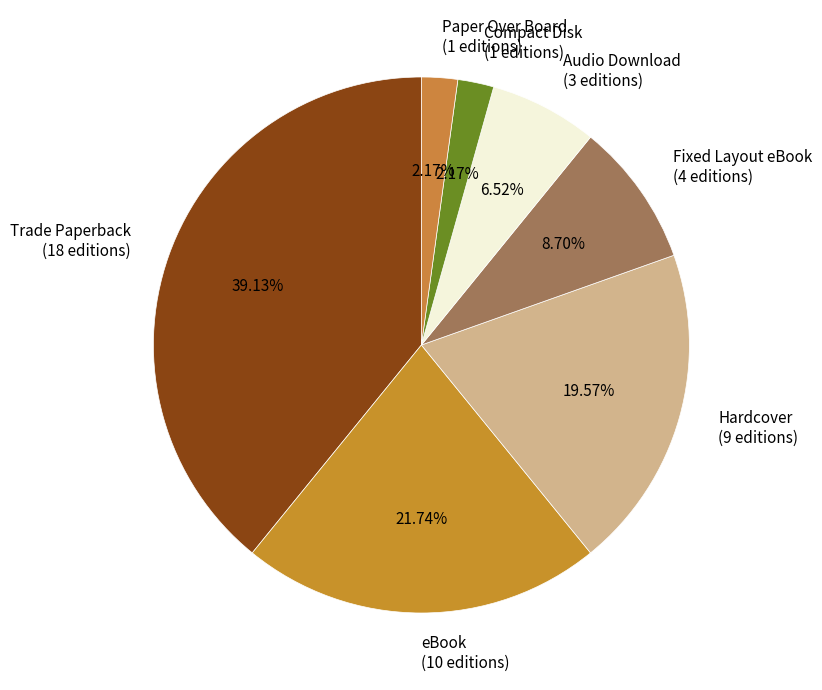

Count the number of slices in the pie.

7